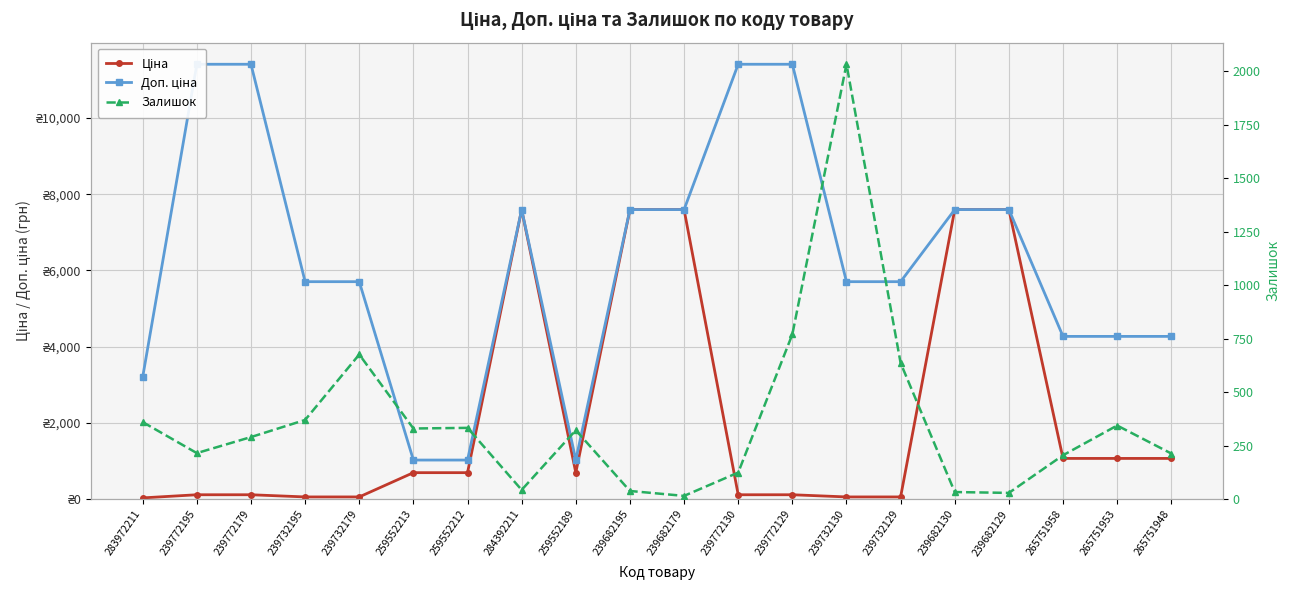

Does the chart display data point markers on the line(s)?

Yes